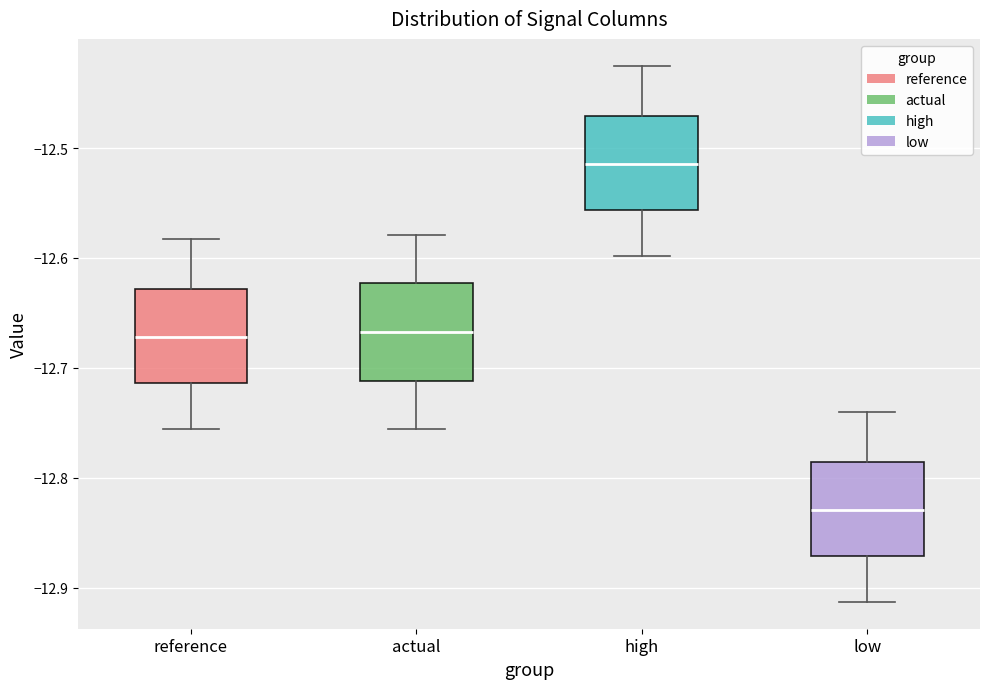

Where does the median line of the box for actual sit on the y-axis? The values are not printed on the chart, so give them approximately, as read against the axis.

-12.67